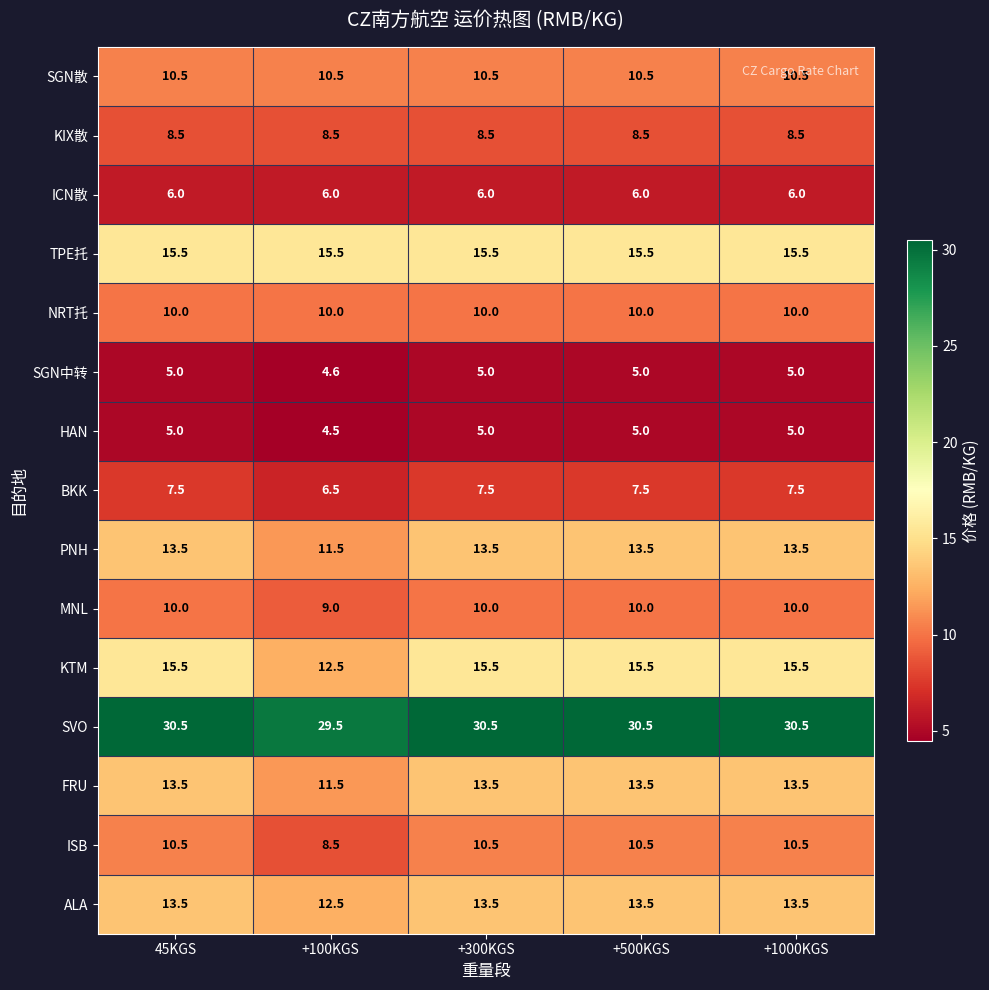

At how many categories does at least one series exceed 24?

5